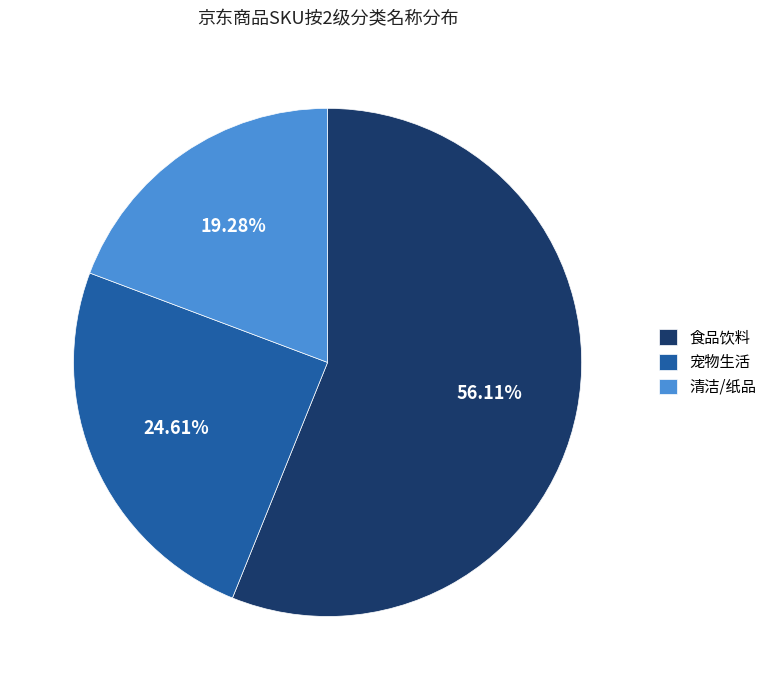

What portion of the pie excludes 食品饮料?

43.9%